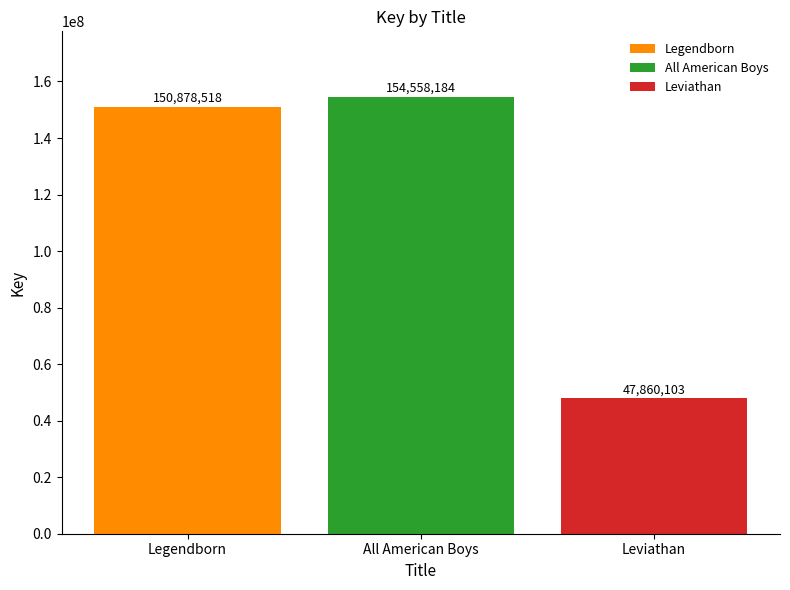

Reading left to right, list all the values displayed in this chart.

Legendborn=150878518	All American Boys=154558184	Leviathan=47860103